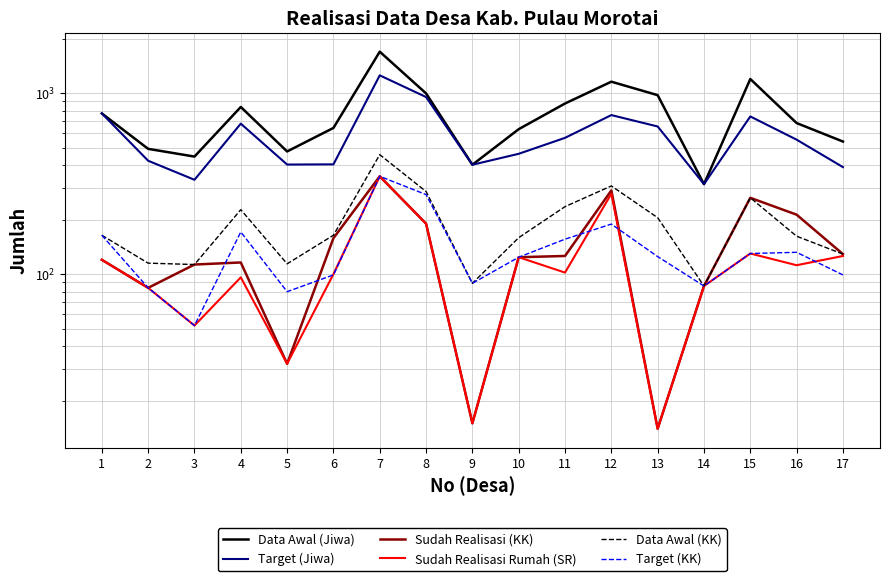

How many lines are shown in the chart?

6